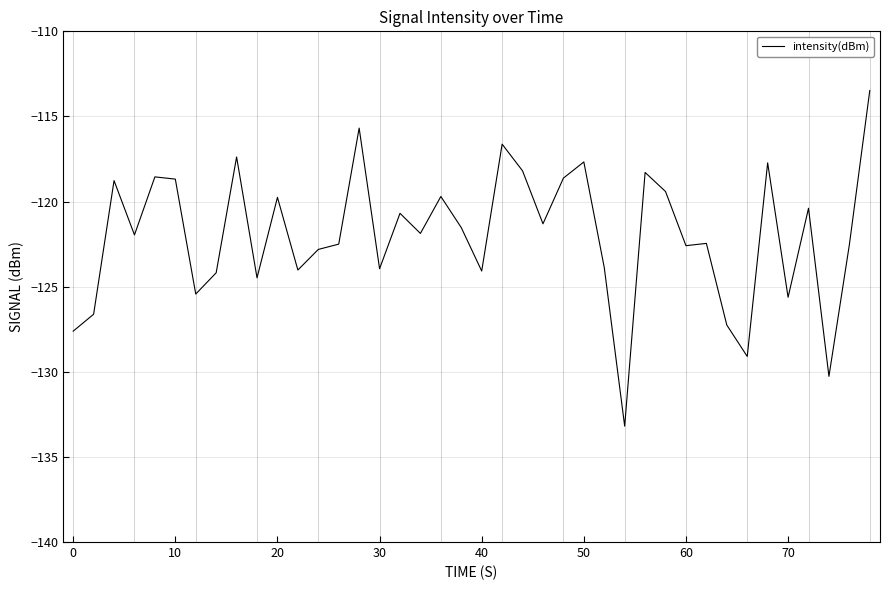

What is the minimum value shown in the chart?

-133.2